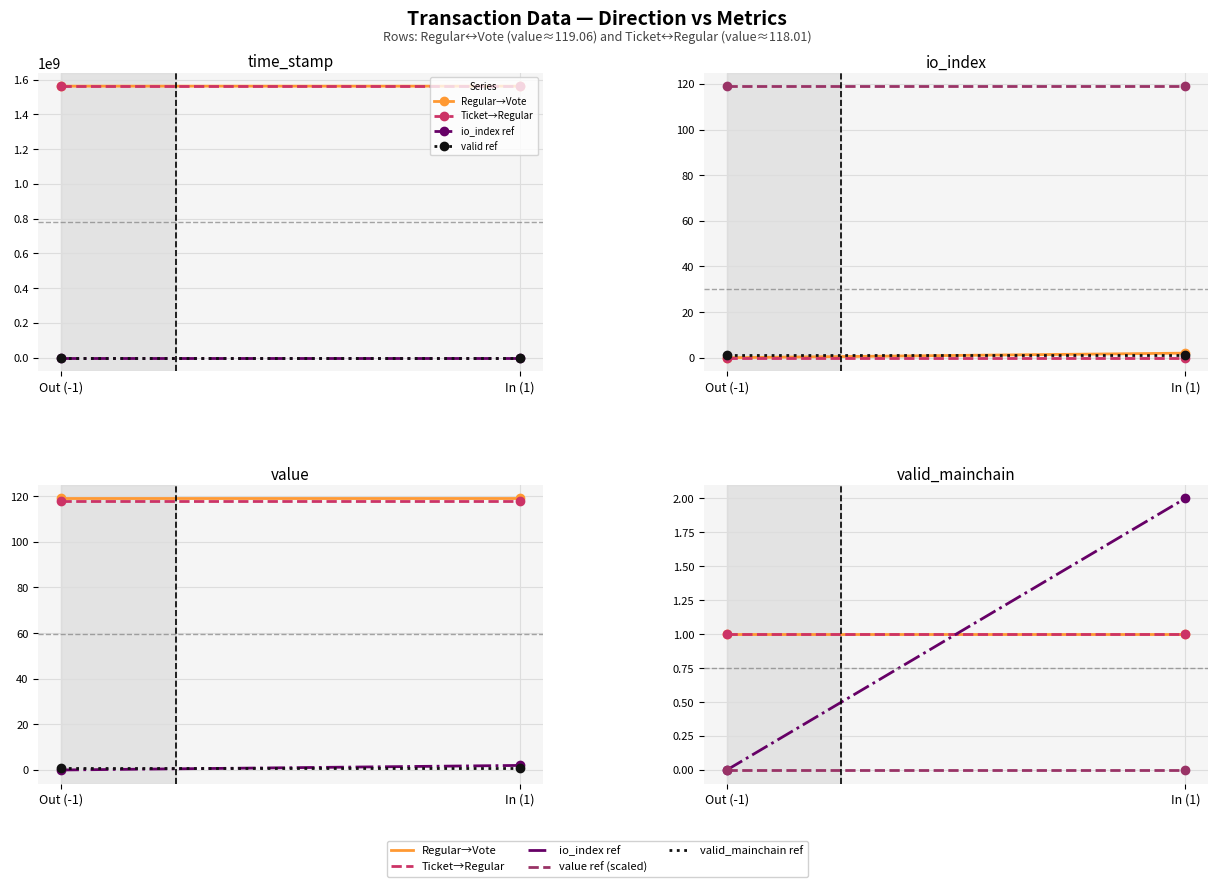

Is it true that io_index ref equals 2.0 at In (1)?

True